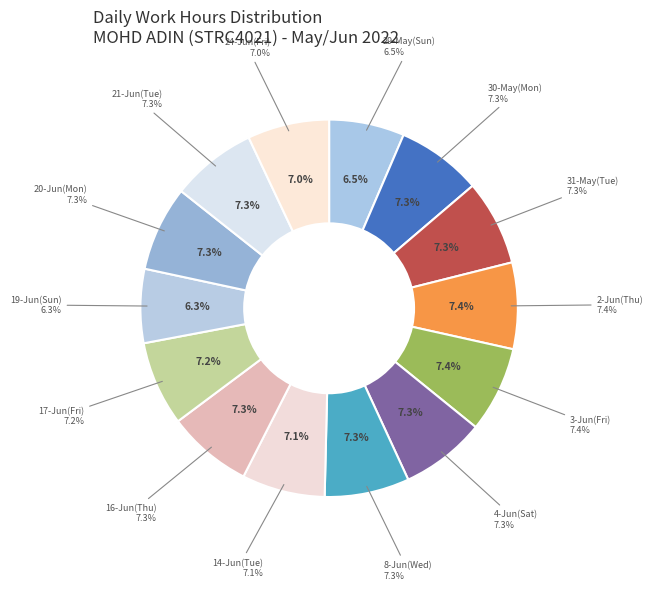

Does 14-Jun(Tue) account for over 50% of the chart?

No